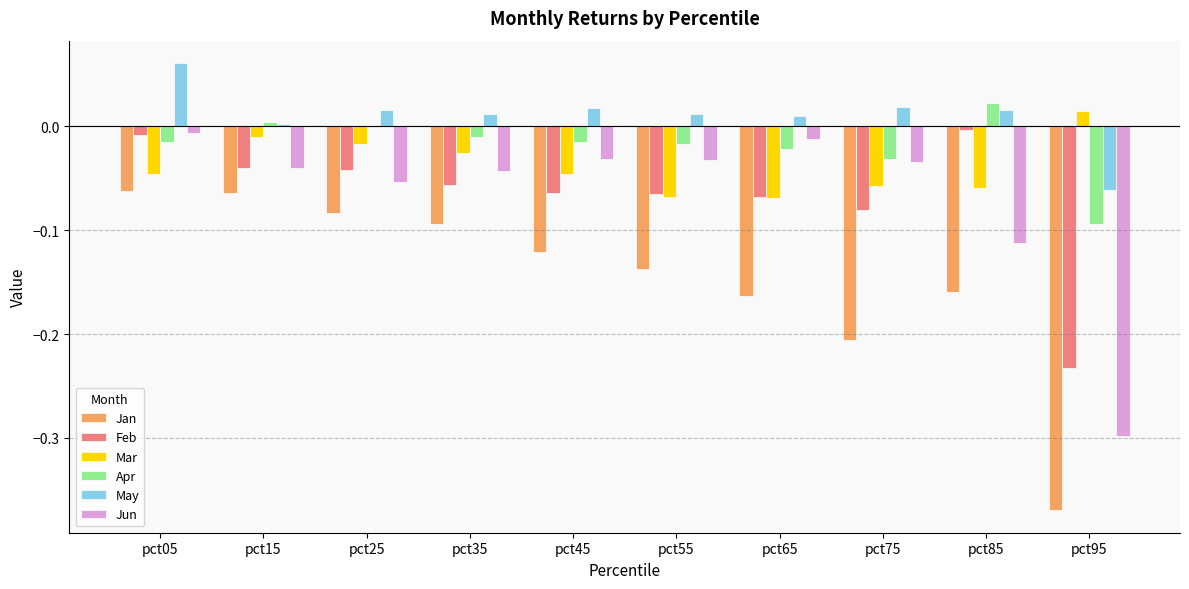

Where does the Mar series first go above 0?

pct95